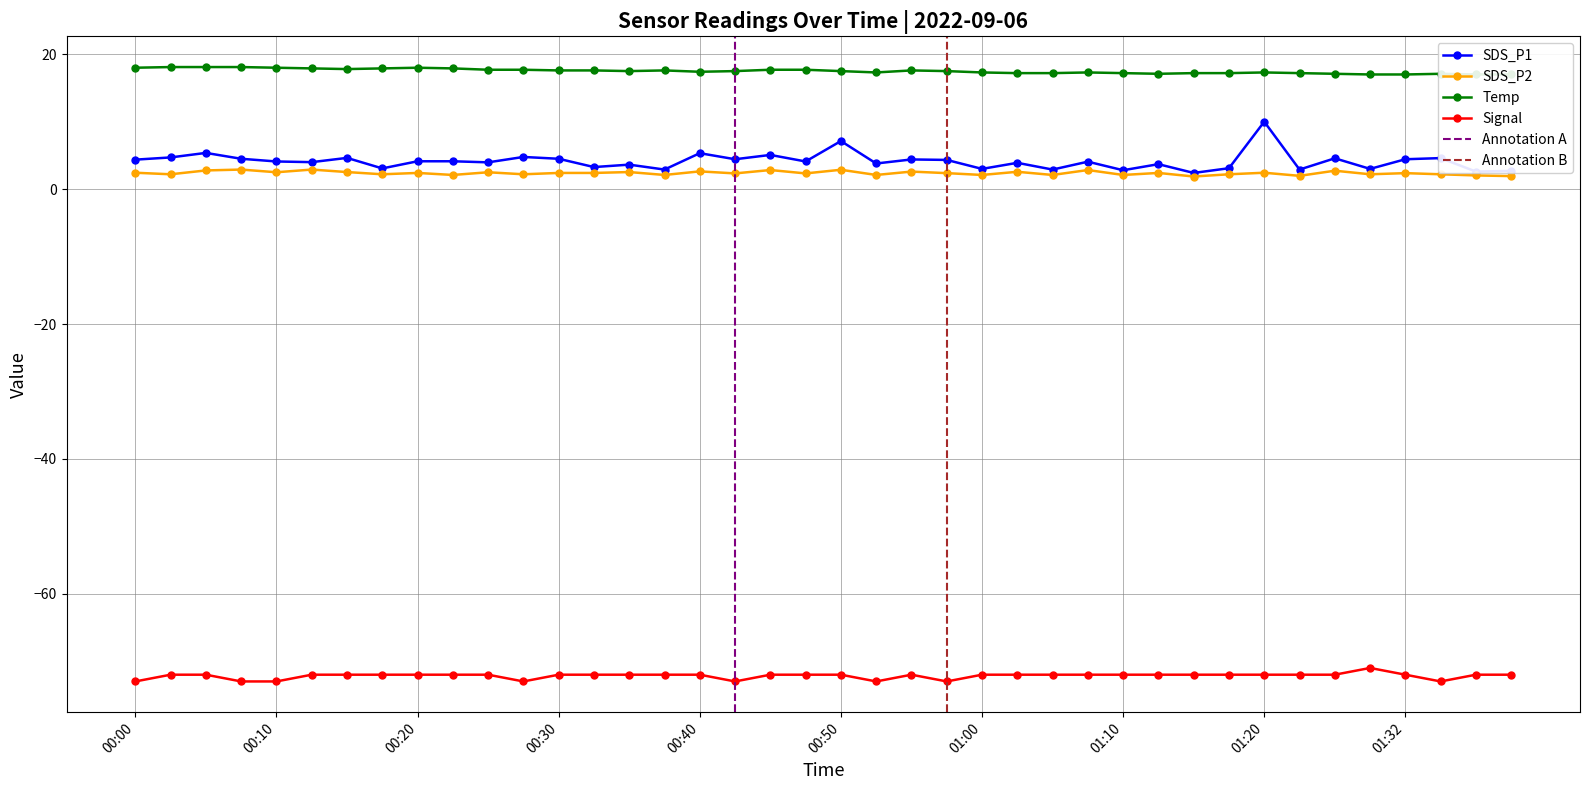

Rank the series at 00:20 from highest to lowest value.

Temp, SDS_P1, SDS_P2, Signal